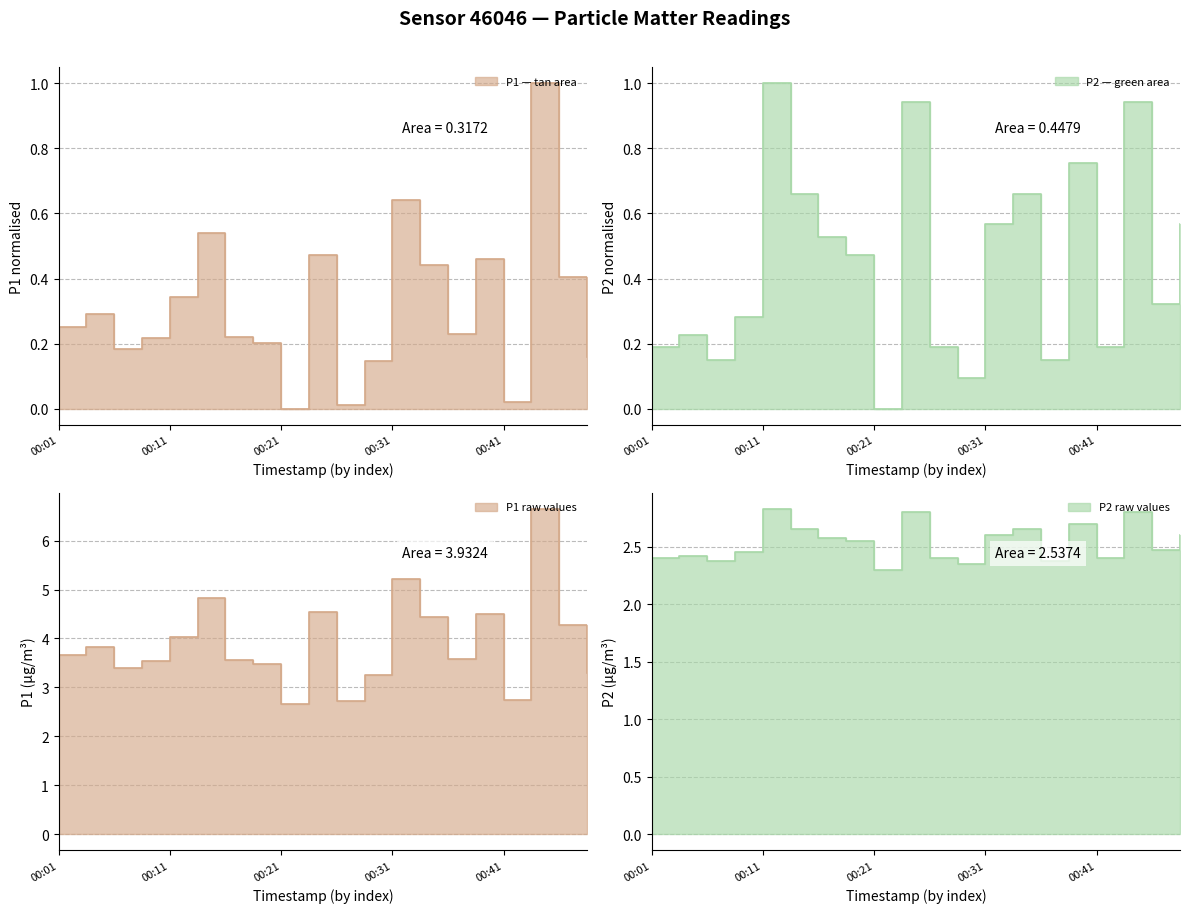

What is the value of the P2 point at the 13th from the left?

0.6